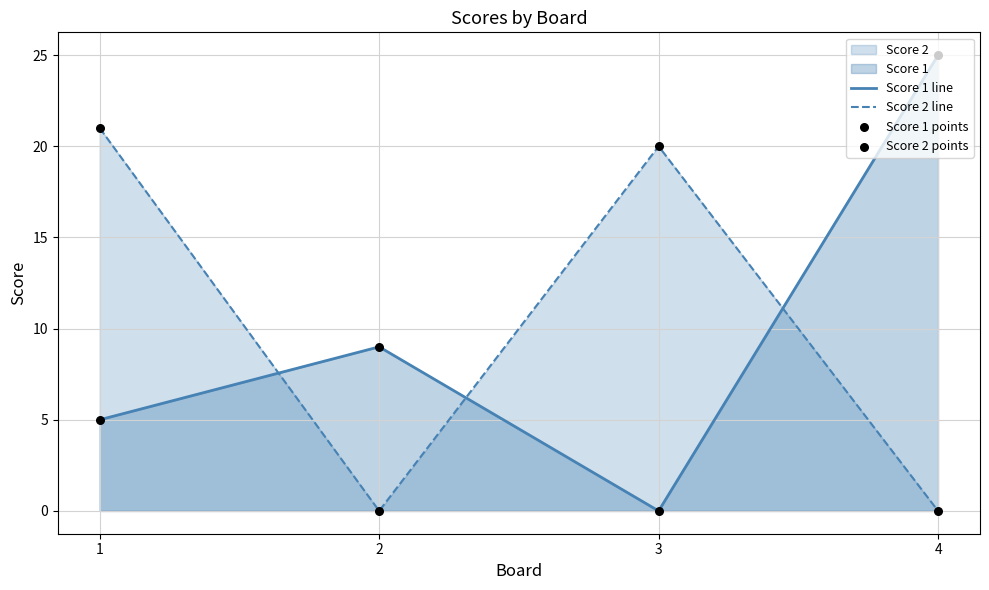

Is the value of Score 1 points at 1 greater than the value of Score 2 points at 4?

Yes